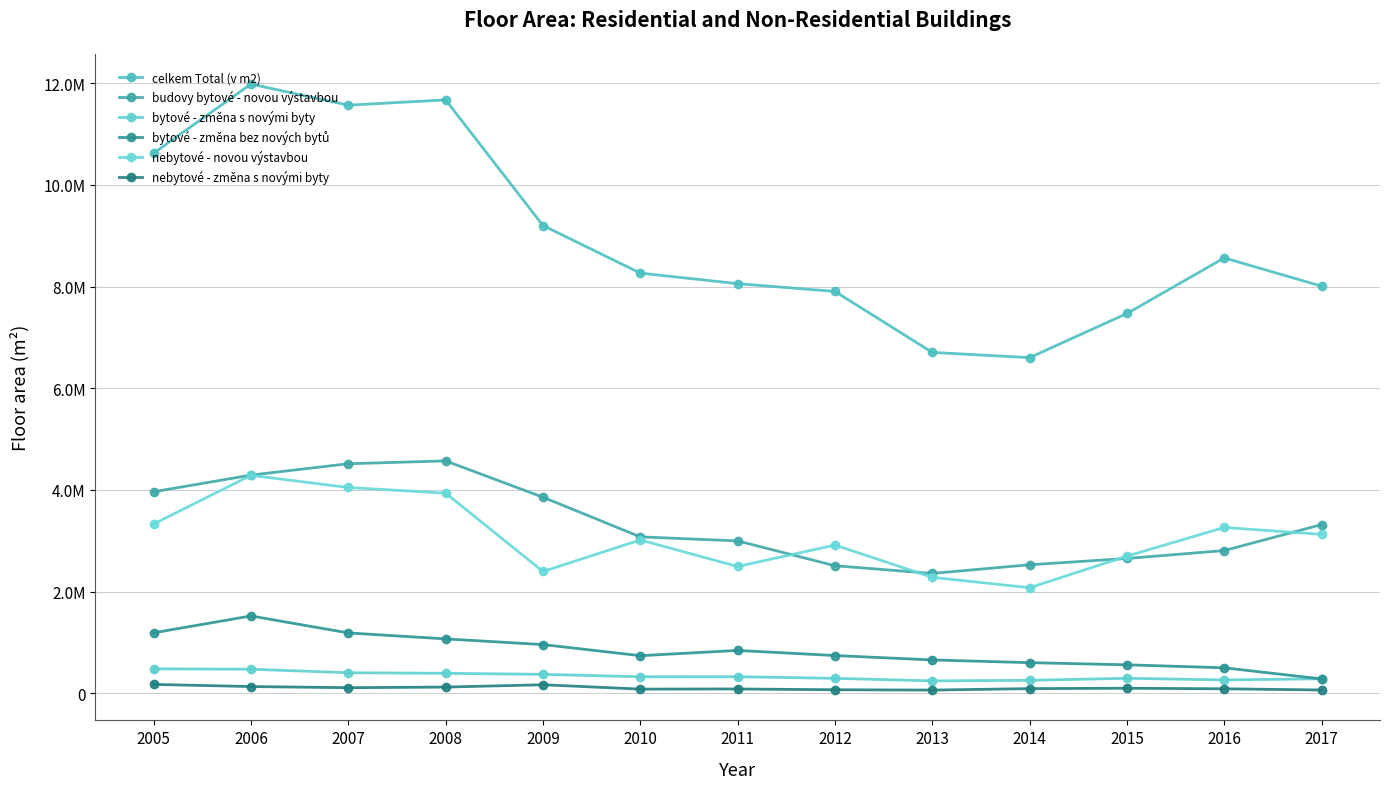

At which category does nebytové - novou výstavbou reach its first local peak?

2006